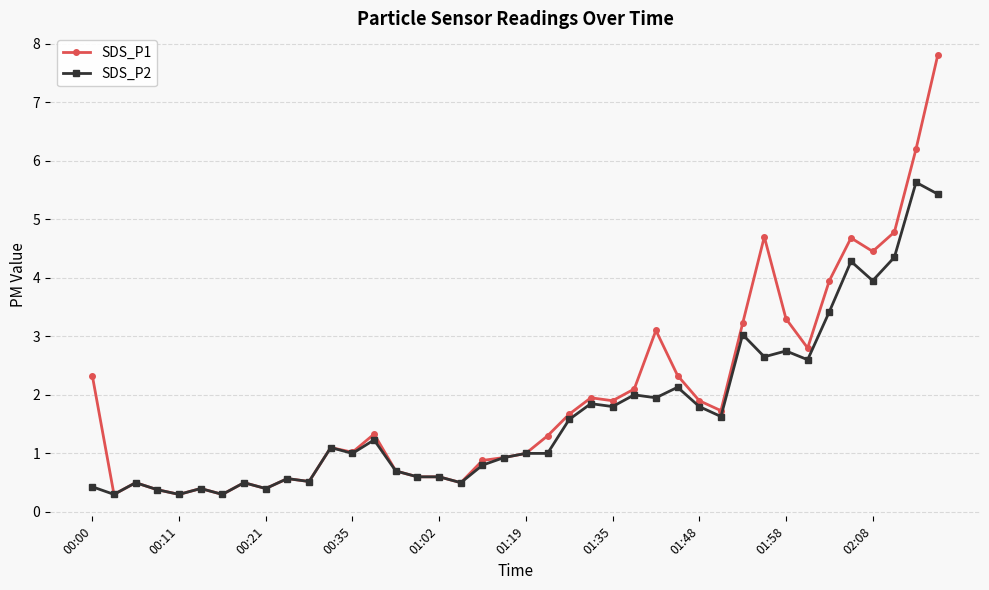

What is the value of the SDS_P1 point at the 16th from the left?

0.6